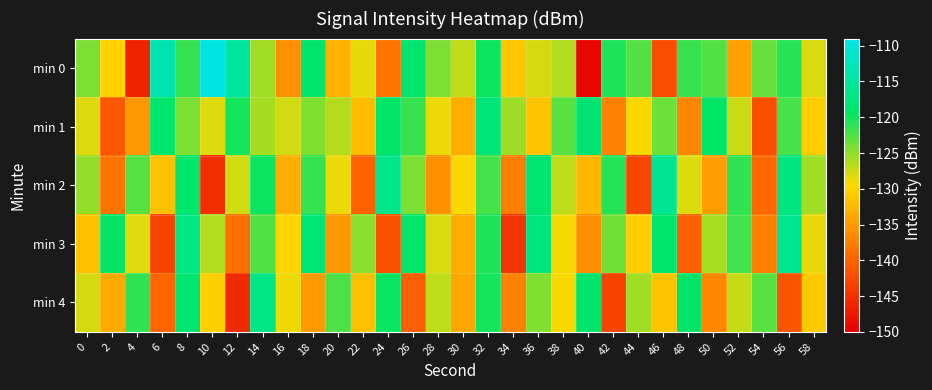

Which series has the largest range (max minus min)?

min 0